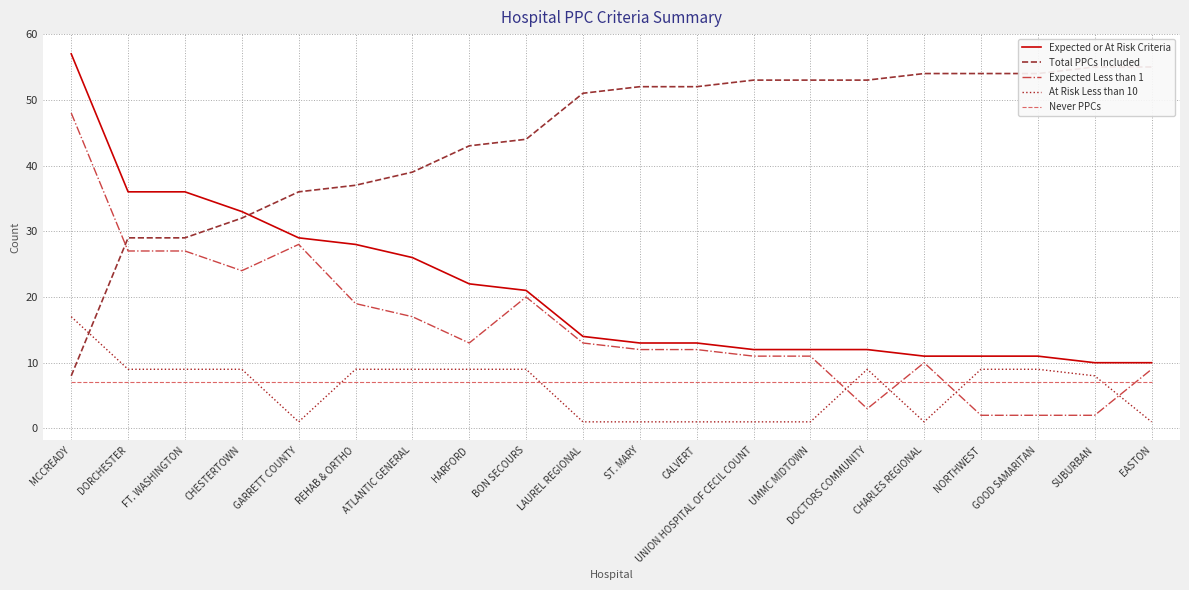

Count the number of categories in the chart.

20